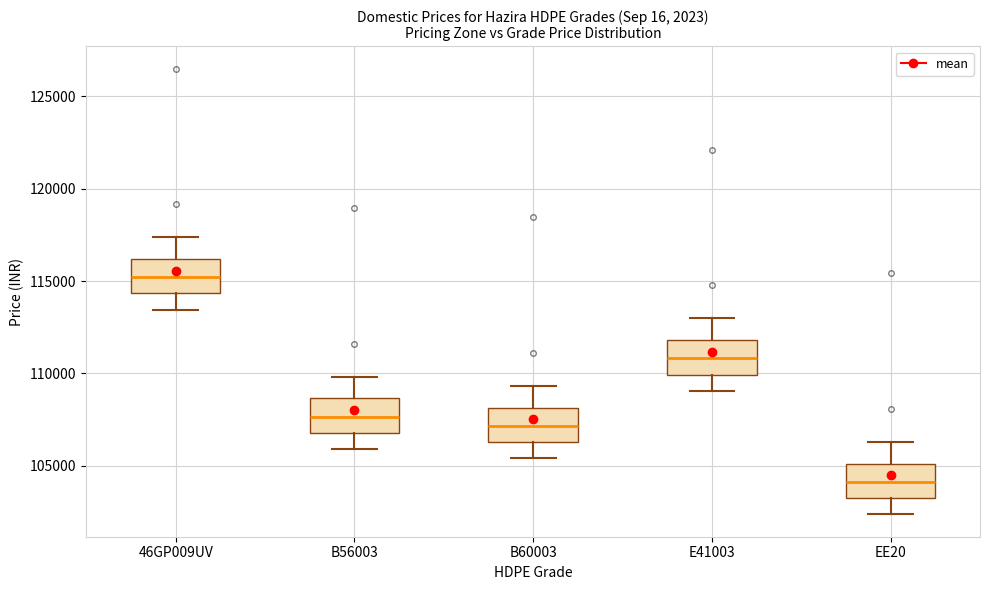

Reading left to right, transcribe this box plot: for each box, give where its median line is, the range the box spans, and where its two whiskers end, as read against the y-axis. The values are not printed on the chart, so give them approximately, as read against the axis.

46GP009UV: median 115000, box 114500 to 116000, whiskers 113500 to 117500
B56003: median 107500, box 107000 to 108500, whiskers 106000 to 110000
B60003: median 107000, box 106500 to 108000, whiskers 105500 to 109500
E41003: median 111000, box 110000 to 112000, whiskers 109000 to 113000
EE20: median 104000, box 103000 to 105000, whiskers 102500 to 106500